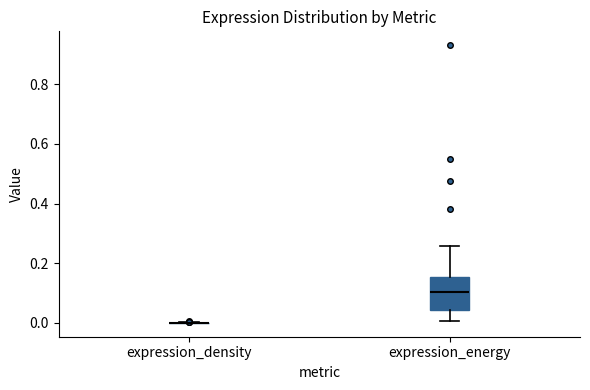

Reading left to right, read every box against the y-axis: the position of its median line, the range the box covers, and the ends of its whiskers. The values are not printed on the chart, so give them approximately, as read against the axis.

expression_density: box collapsed to a line at 0.00, whiskers 0.00 to 0.00
expression_energy: median 0.10, box 0.04 to 0.16, whiskers 0.00 to 0.26